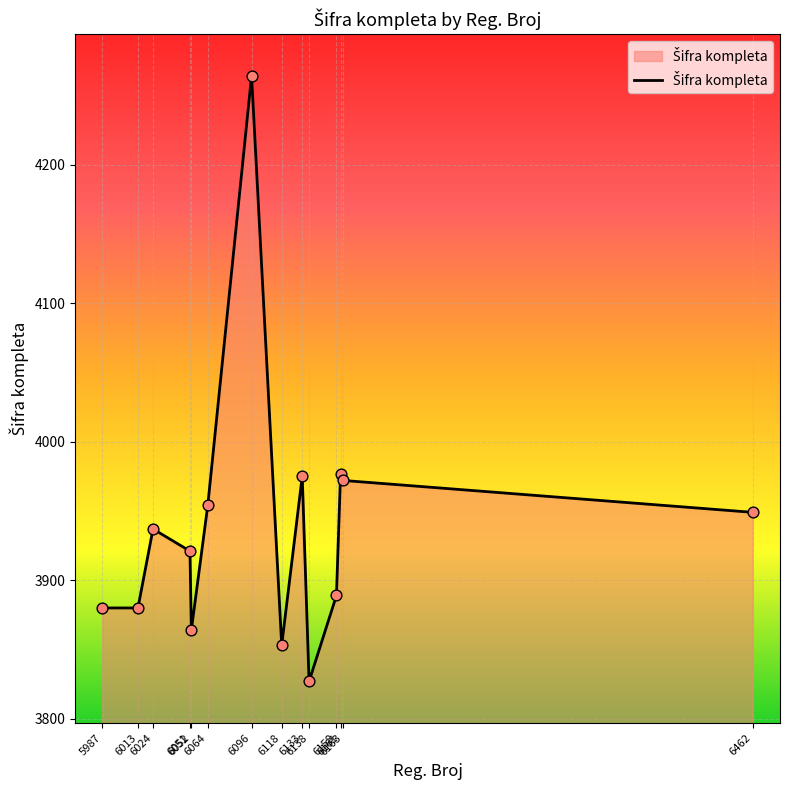

Which has a higher value, 5987 or 6133?

6133